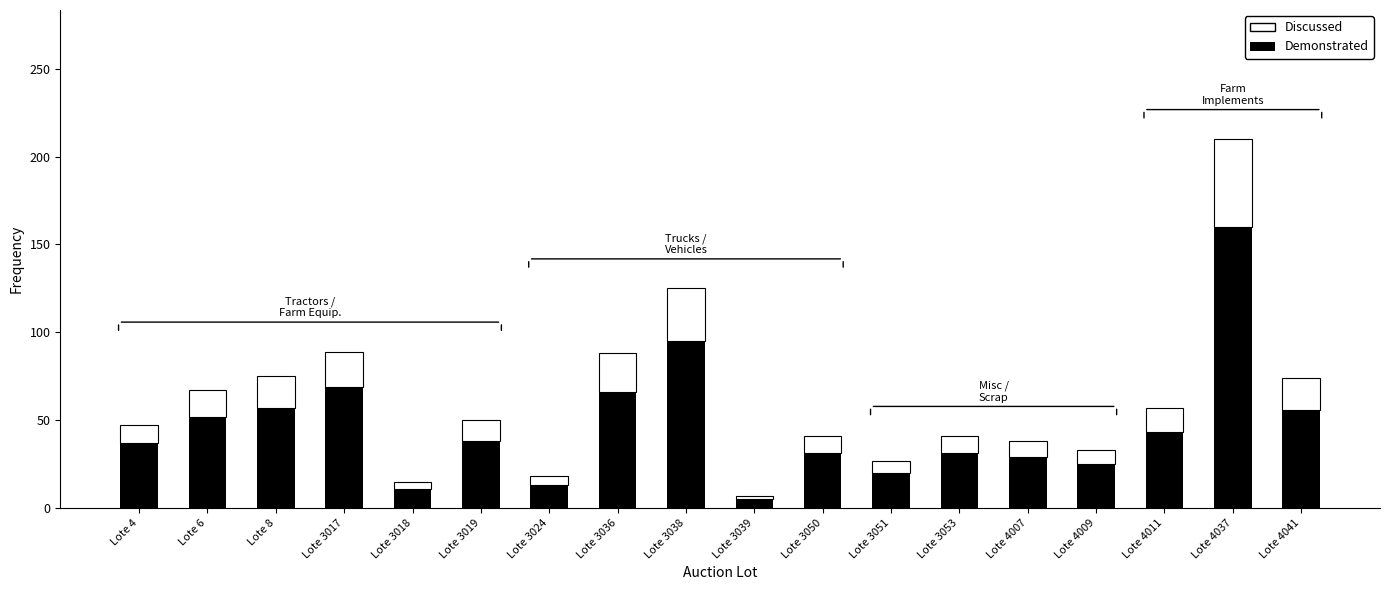

What is the value of the Demonstrated bar at the 11th from the left?

31